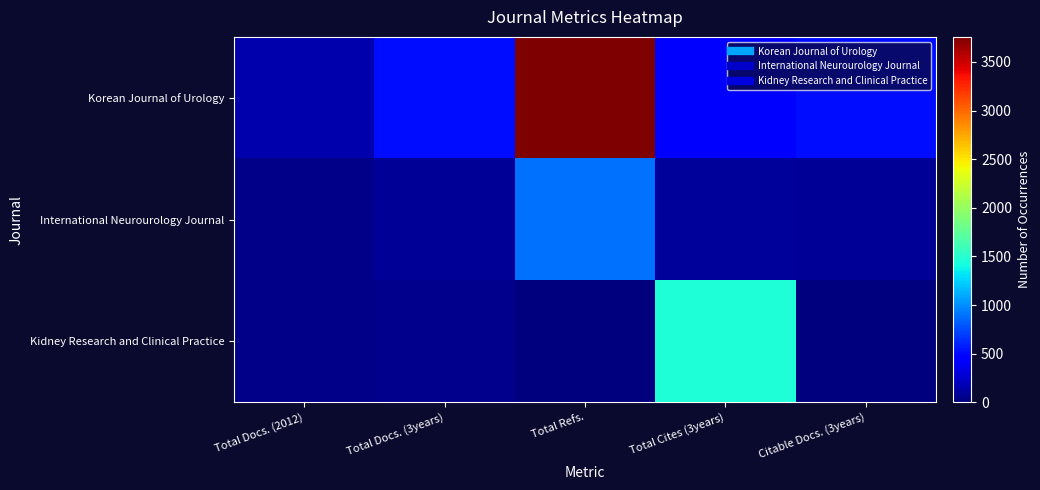

Which series changed the most between Total Refs. and Citable Docs. (3years)?

Korean Journal of Urology